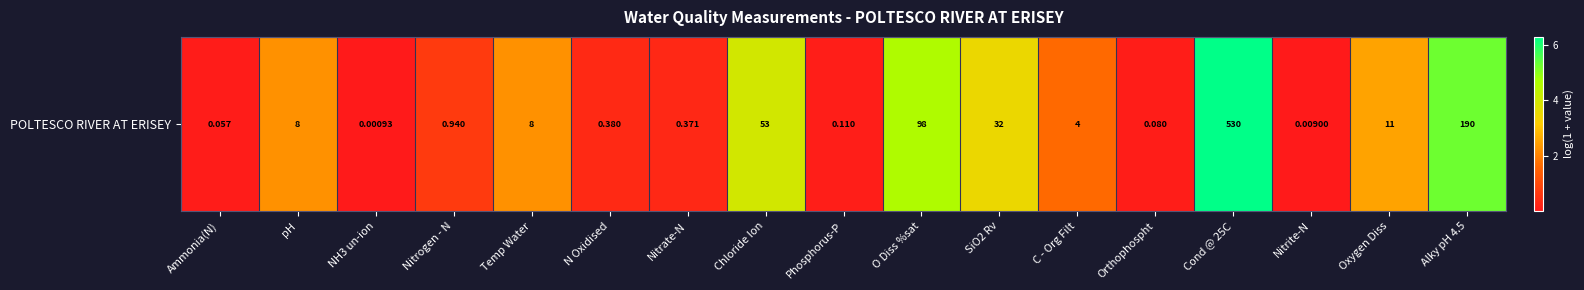

Which category has the highest value across all series?

Cond @ 25C